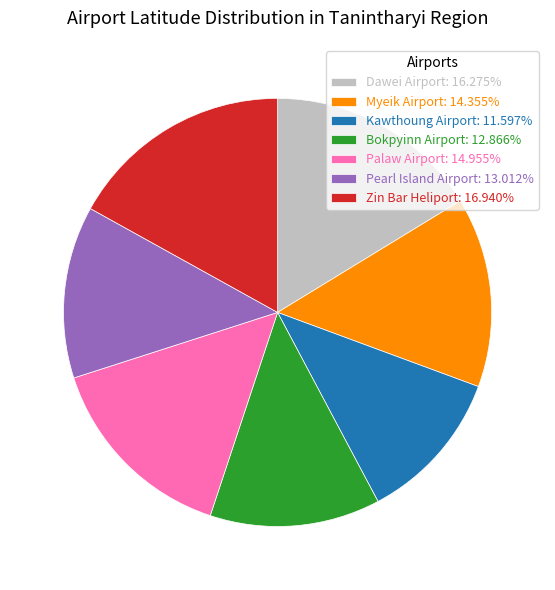

Does Pearl Island Airport: 13.012% account for over 50% of the chart?

No